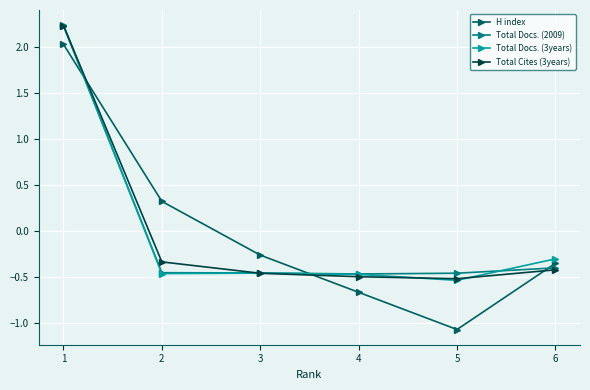

True or false: Total Cites (3years) has more than 1 points higher than both neighbors.

False